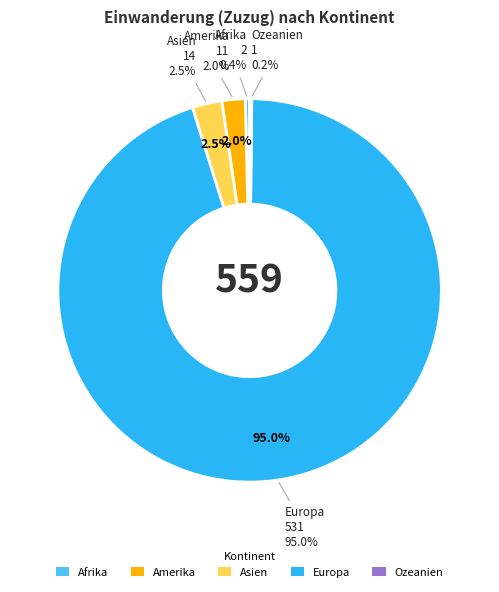

Combined, do Afrika and Amerika account for over 50%?

No